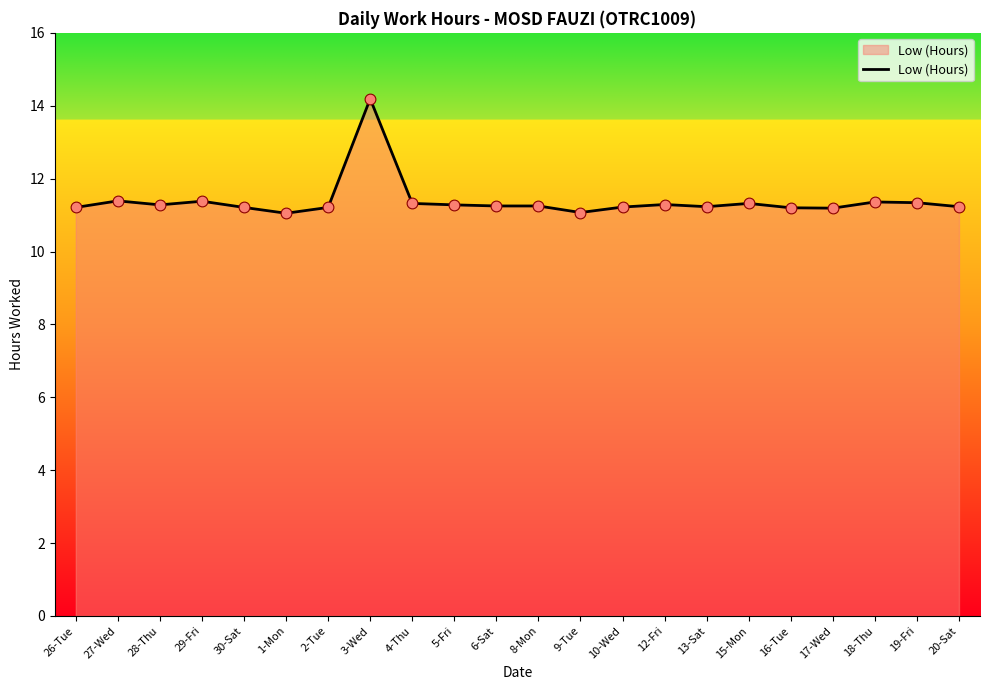

Which has a higher value, 1-Mon or 27-Wed?

27-Wed